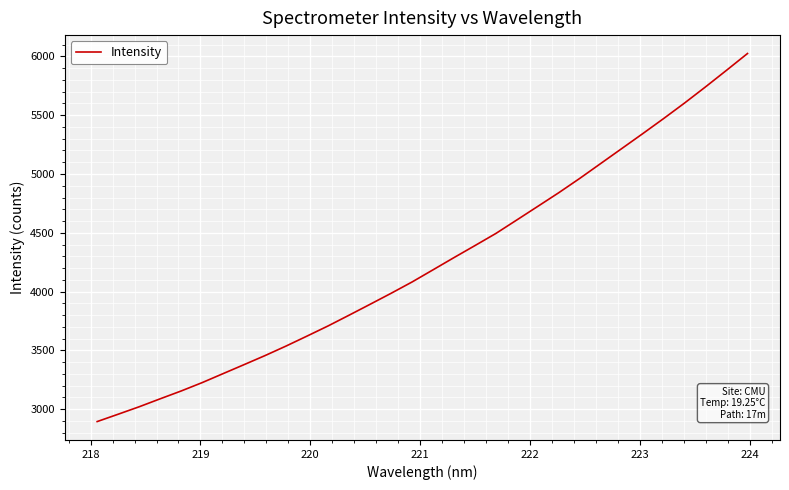

What is the difference between the maximum and minimum values?

3129.9